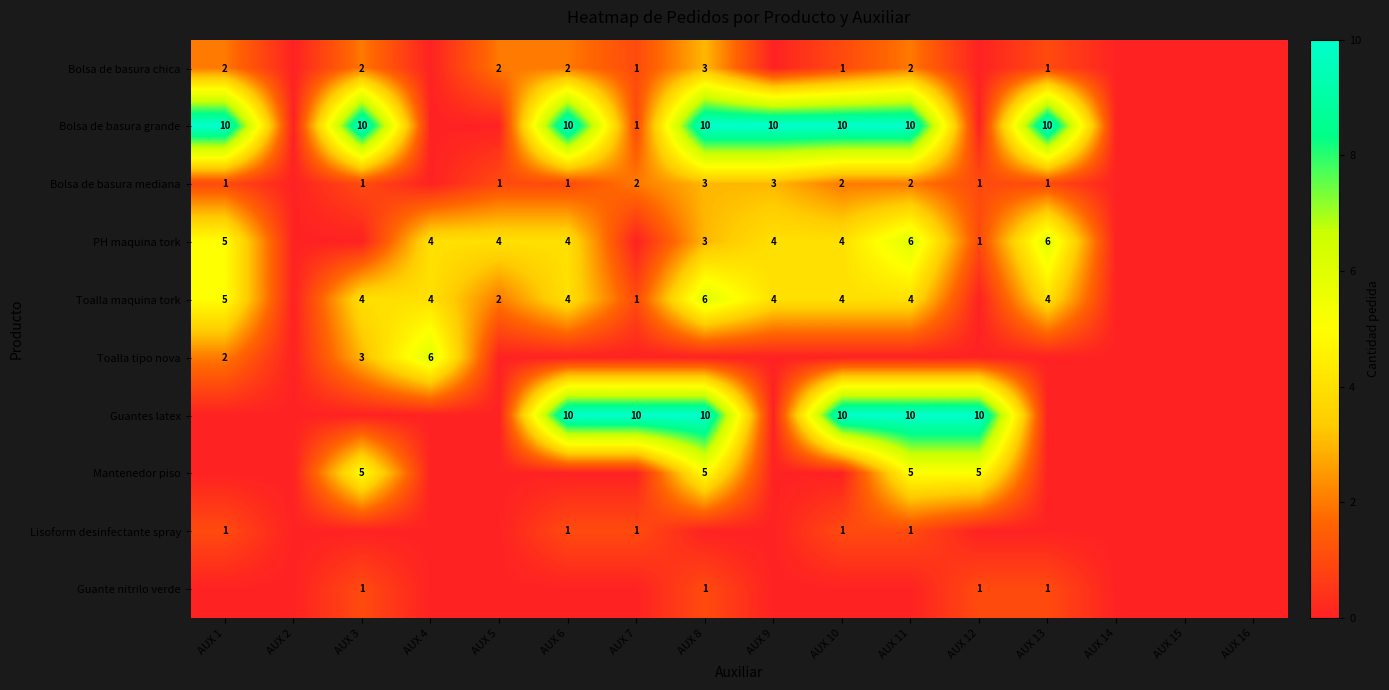

Is it true that Mantenedor piso equals 3 at AUX 11?

False